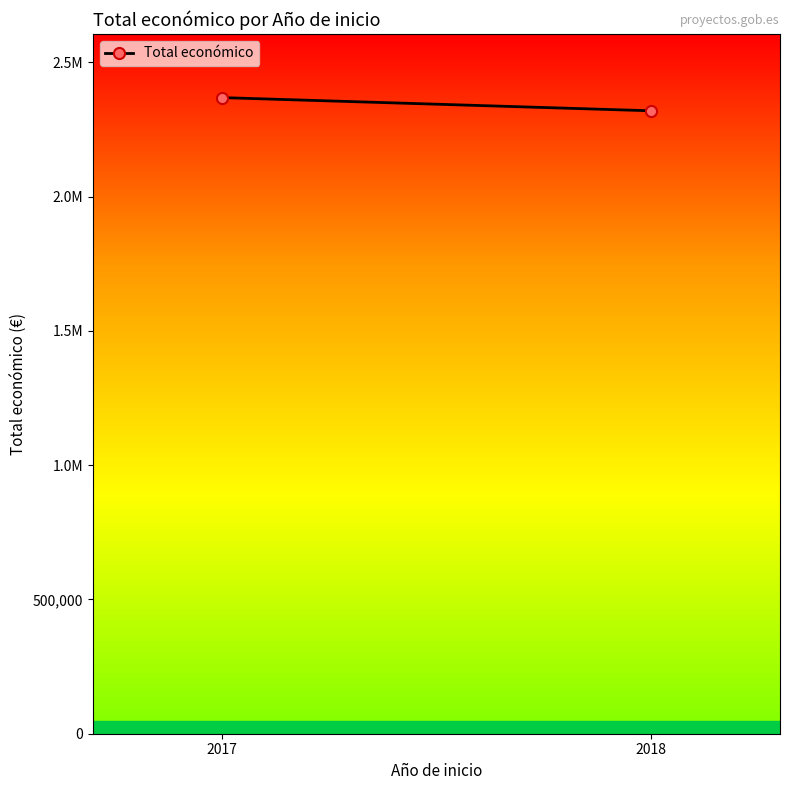

Count the number of categories in the chart.

2